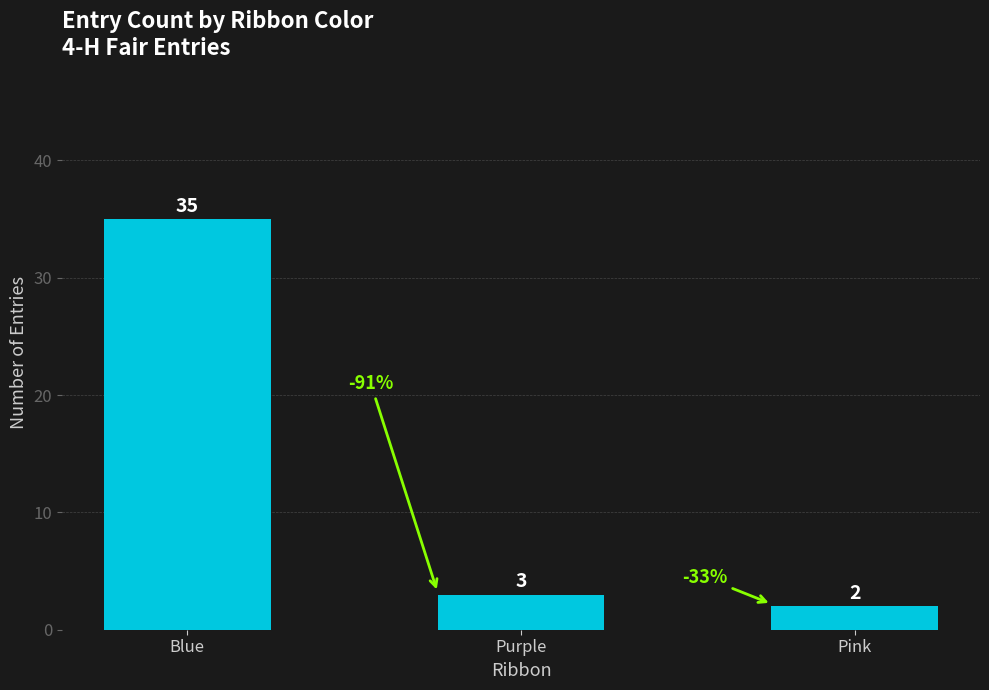

Does the chart contain any negative values?

No